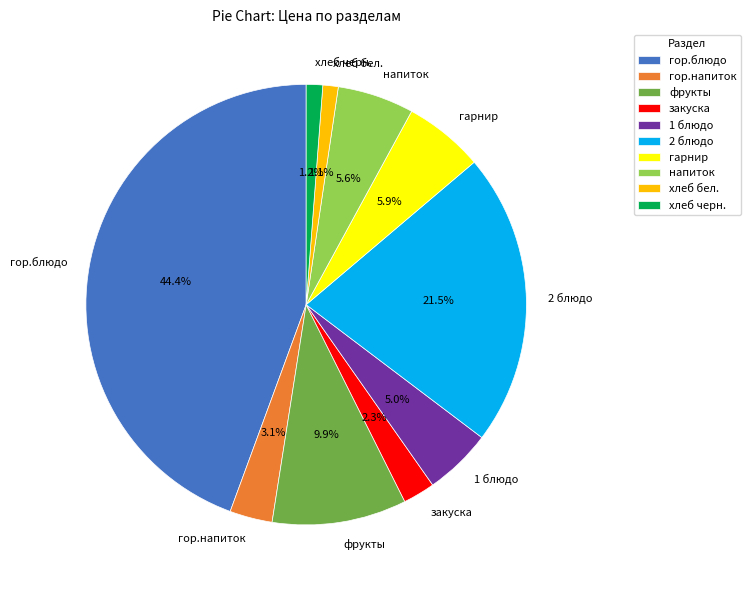

Which has a higher value, закуска or хлеб бел.?

закуска